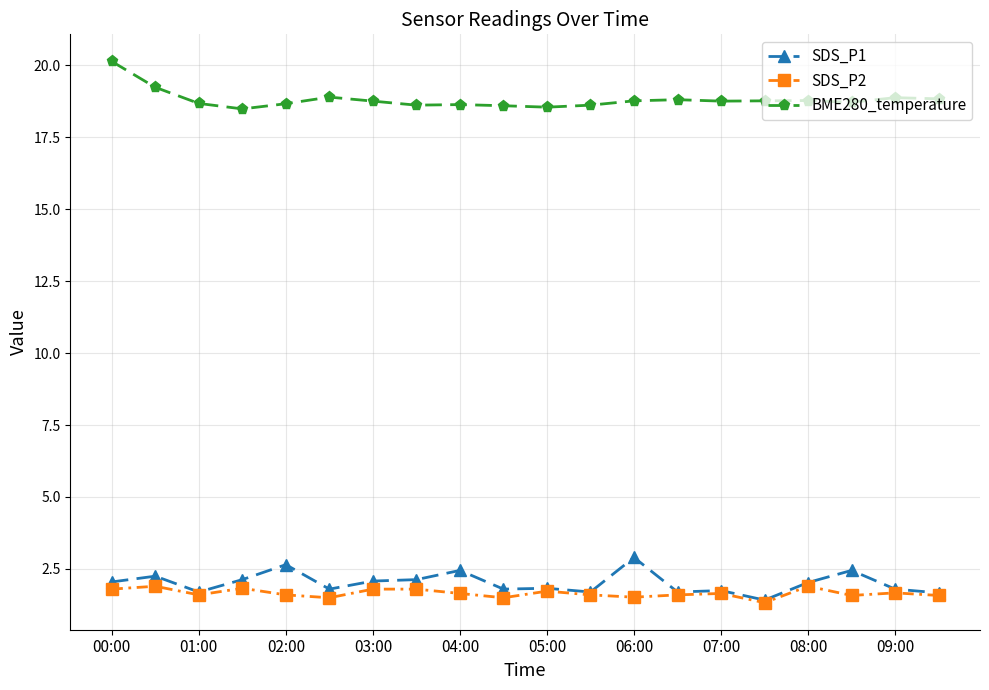

Rank the series by their maximum value, from highest to lowest.

BME280_temperature, SDS_P1, SDS_P2